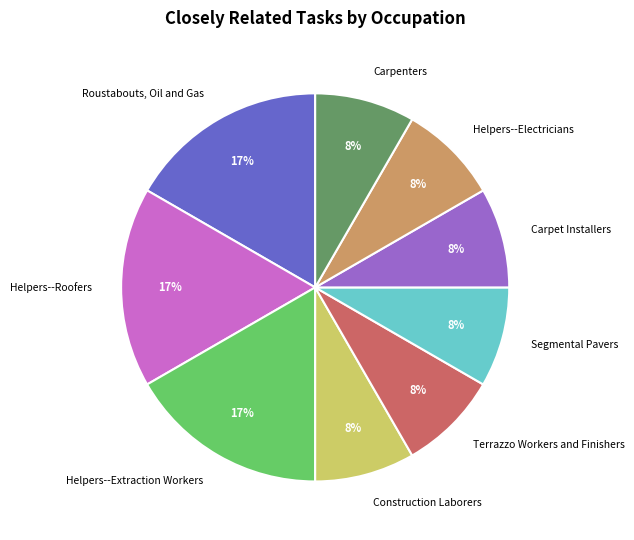

Is it true that Segmental Pavers is 1% of the pie?

False